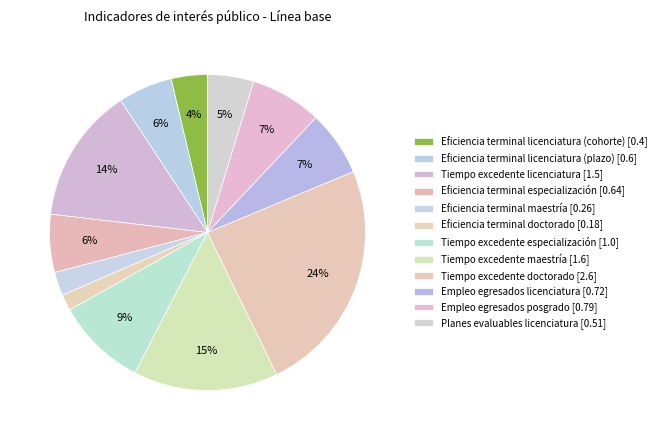

How many segments does this pie chart have?

12